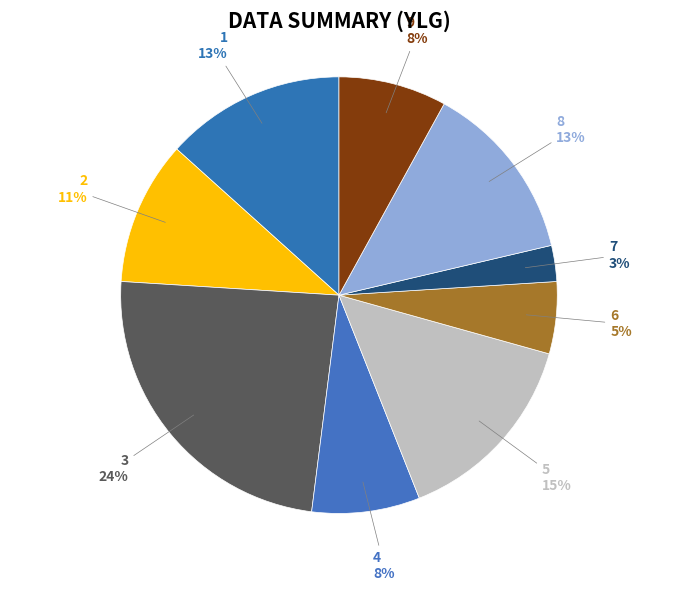

Is there a majority slice in this chart?

No